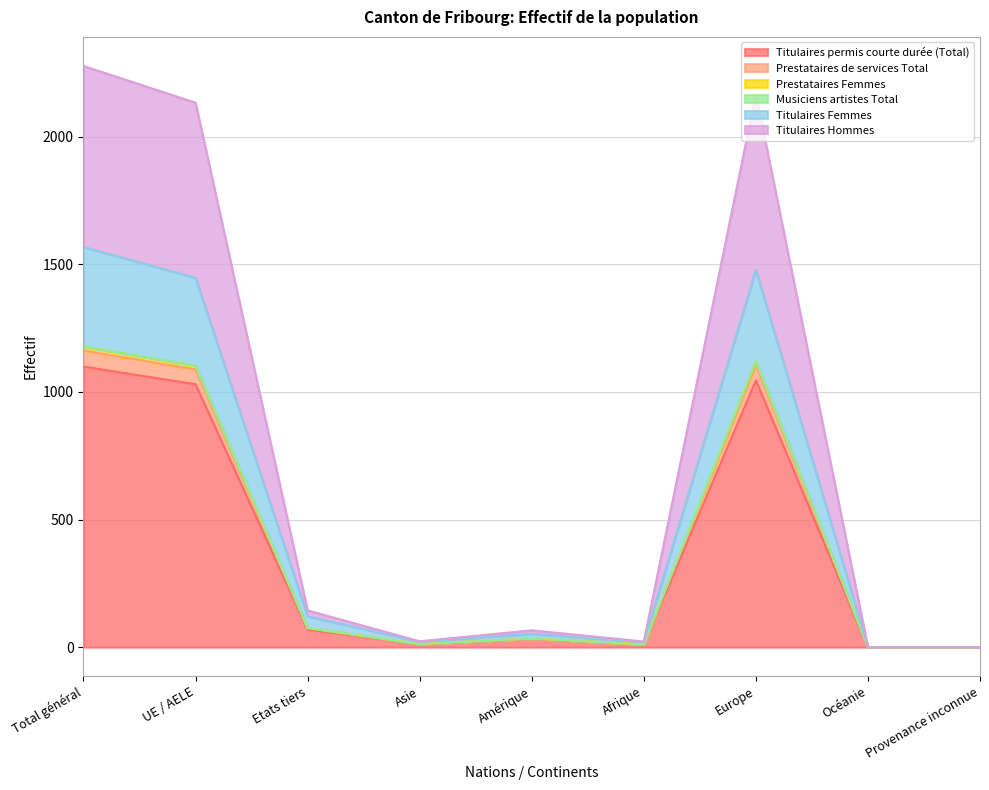

At which label does Titulaires permis courte durée (Total) reach its peak?

Total général